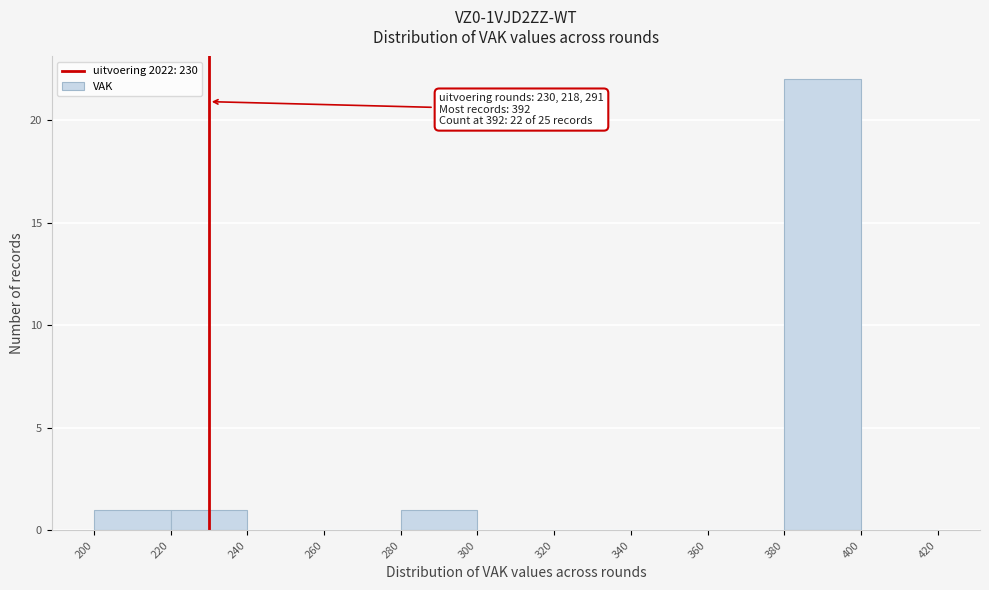

Which range on the x-axis has the tallest bar?

380 to 400